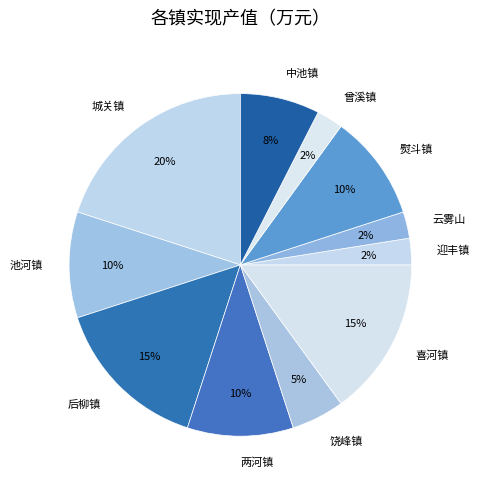

Do 城关镇 and 喜河镇 together represent more than half of the pie?

No